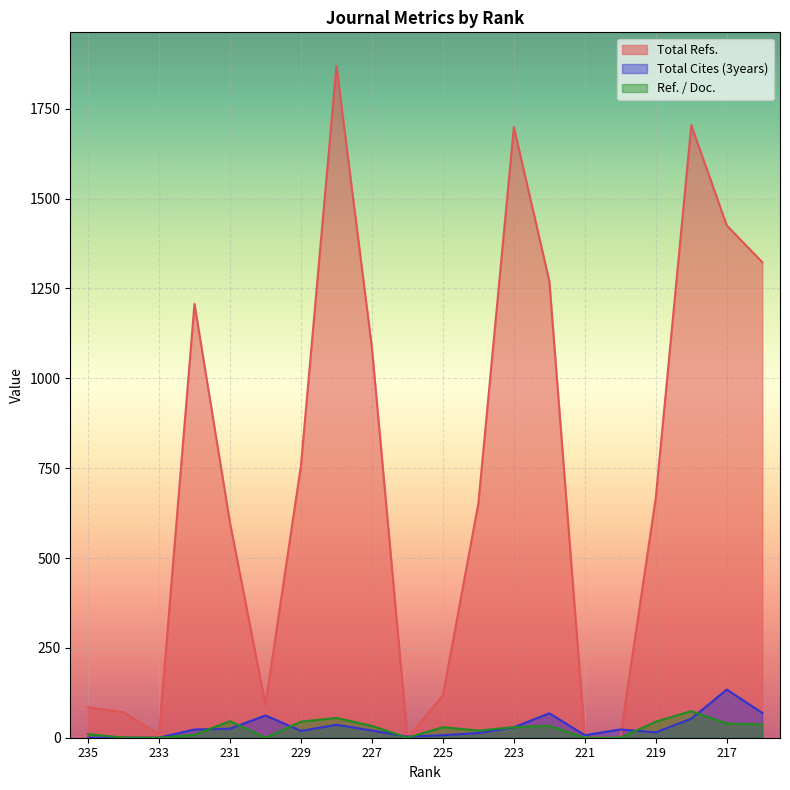

What is the difference between the highest and lowest values at 222?

1236.6